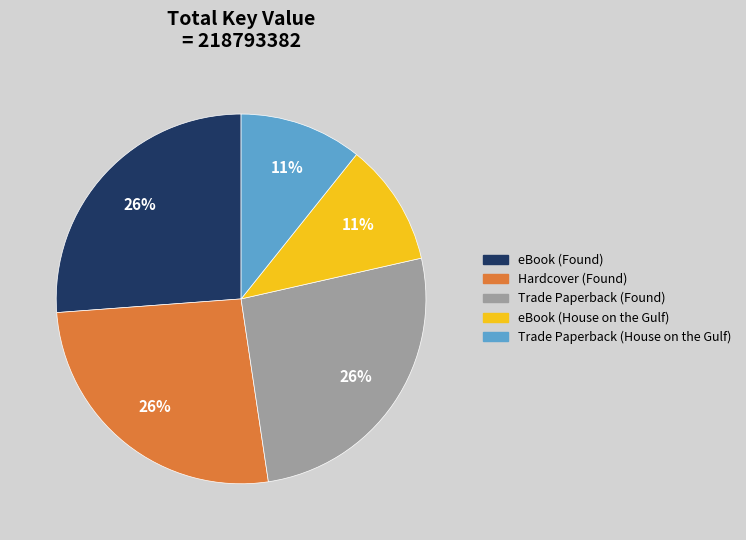

How many slices are in this pie chart?

5